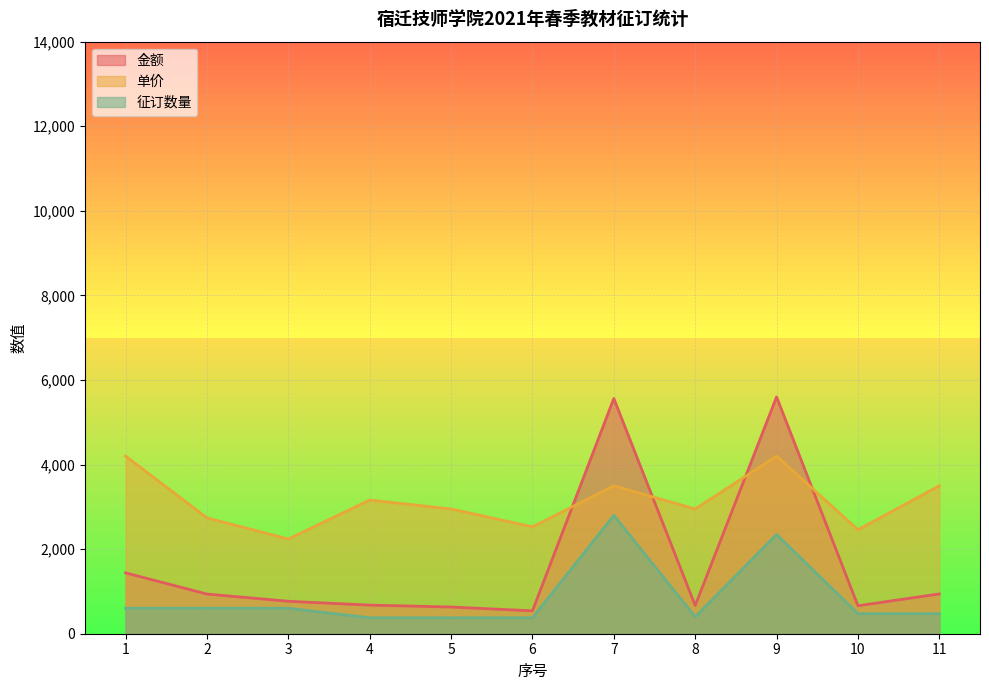

Where is the first local maximum for 金额?

7